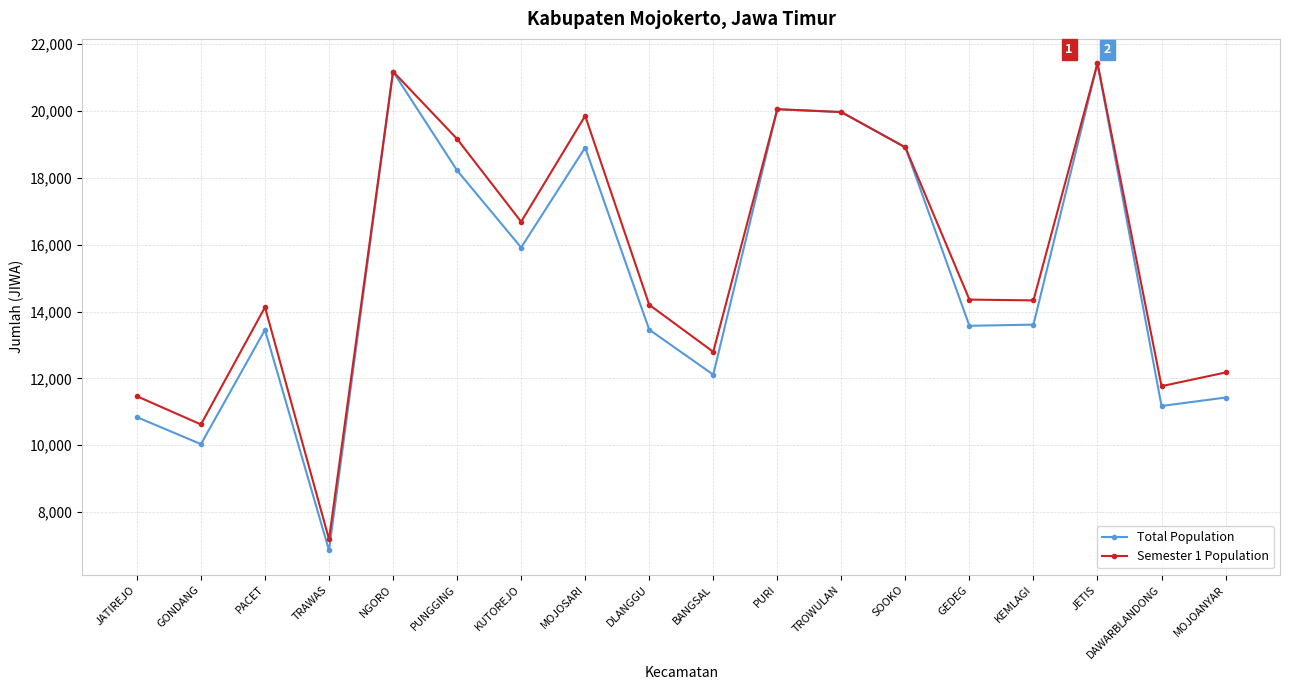

Which category has the lowest value in the Semester 1 Population series?

TRAWAS